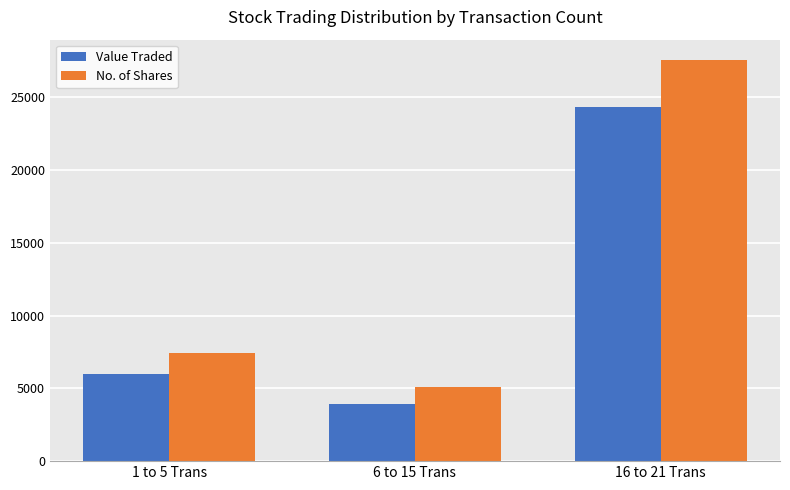

How many data points does each series have?

3